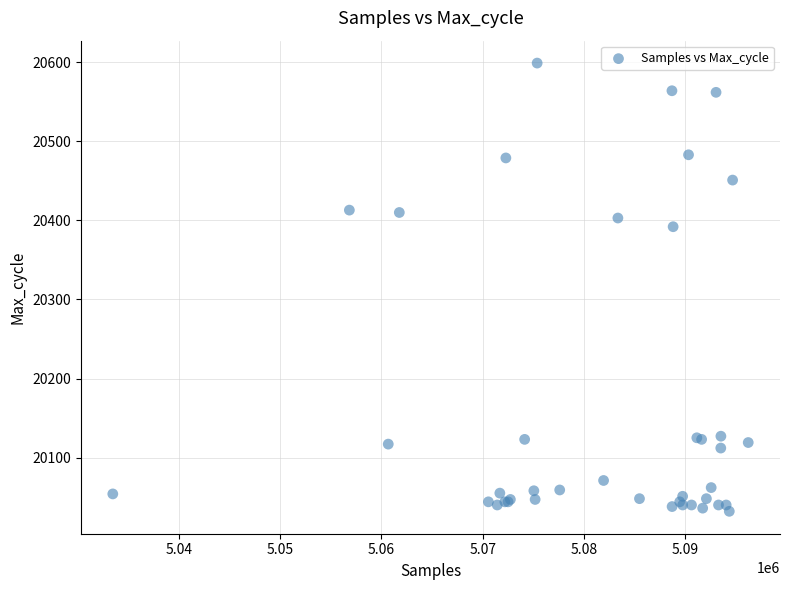

What Y value in the scatter plot is closest to 20315?

20392